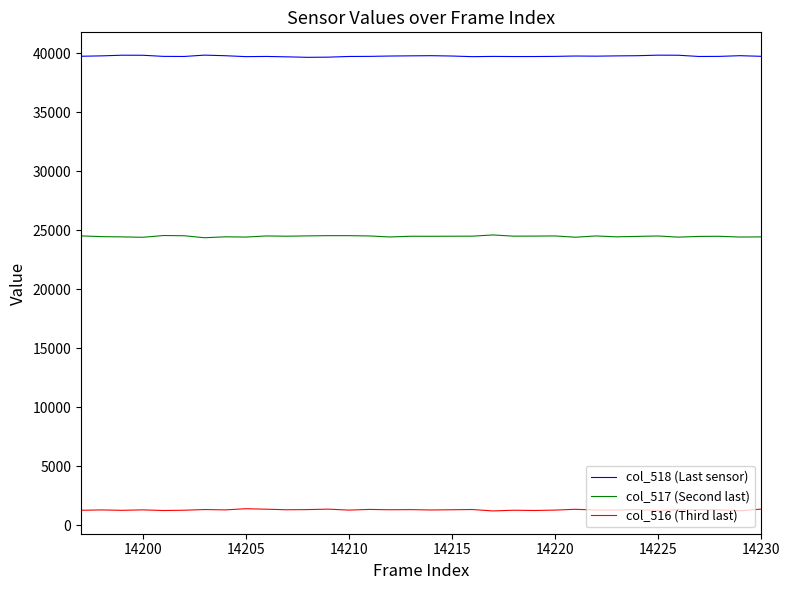

What is the maximum value shown in the chart?

39830